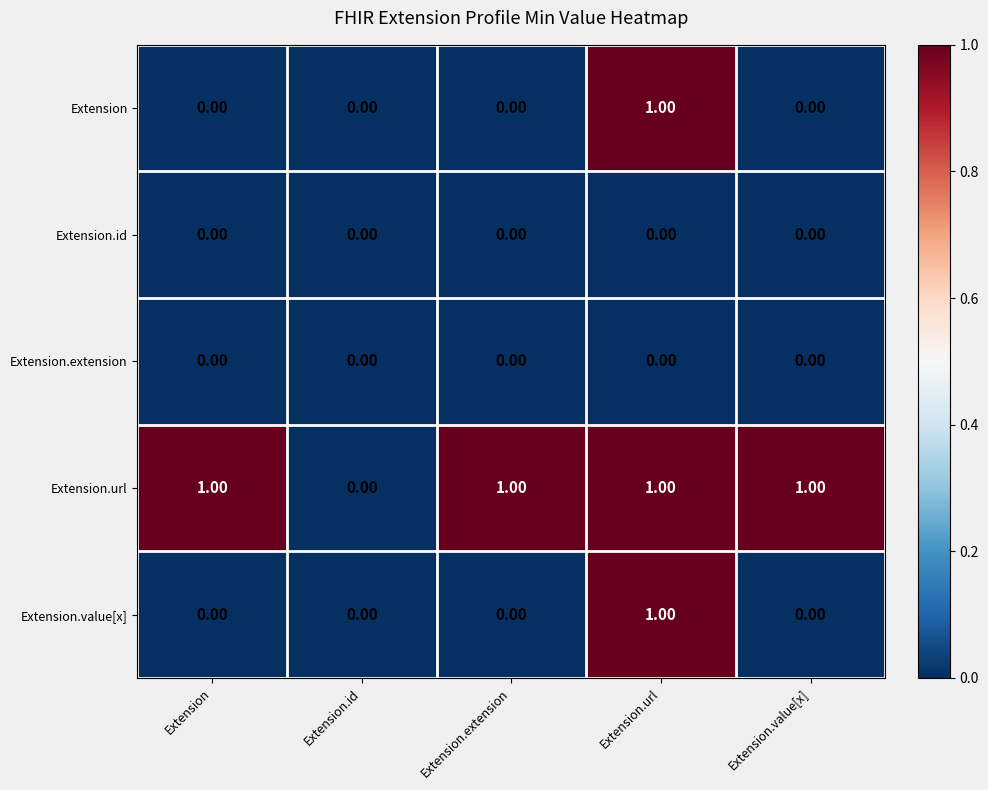

At which category is the sum across all series the highest?

Extension.url